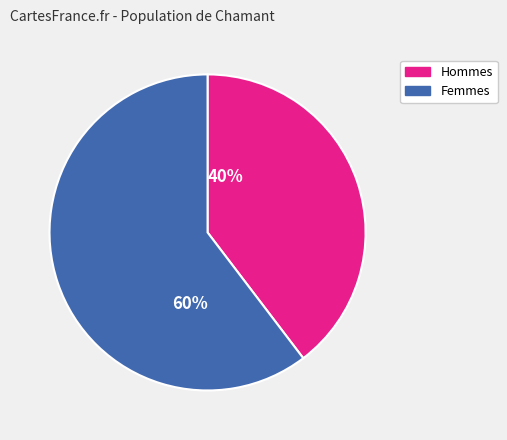

Do 60% and 40% together represent more than half of the pie?

Yes